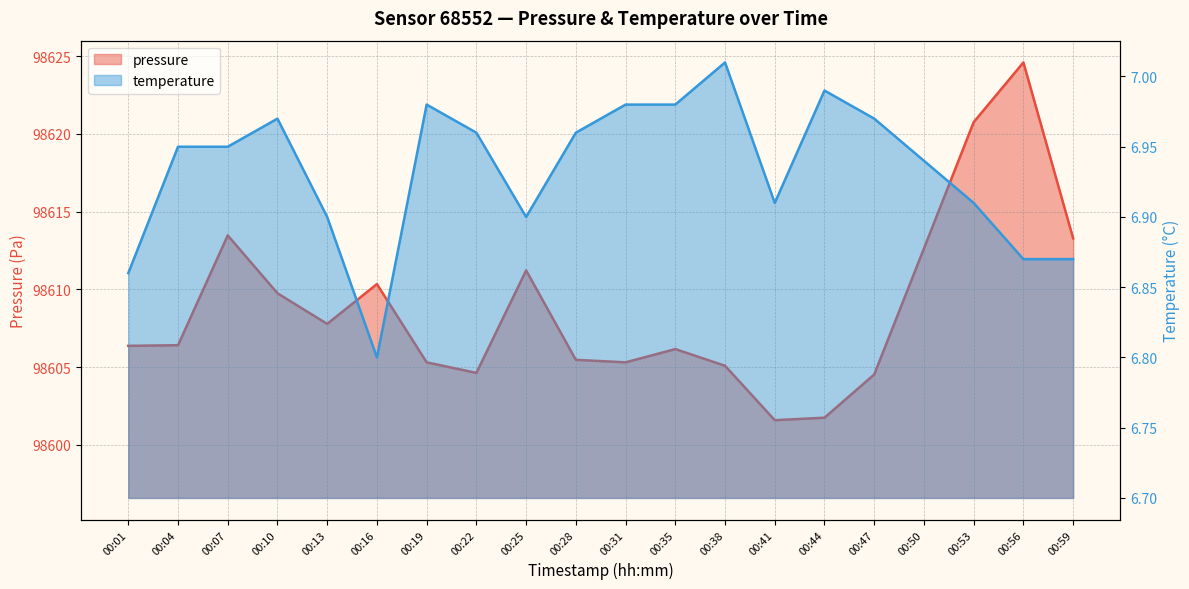

What is the spread (max minus min) of values at 00:16?

98603.5